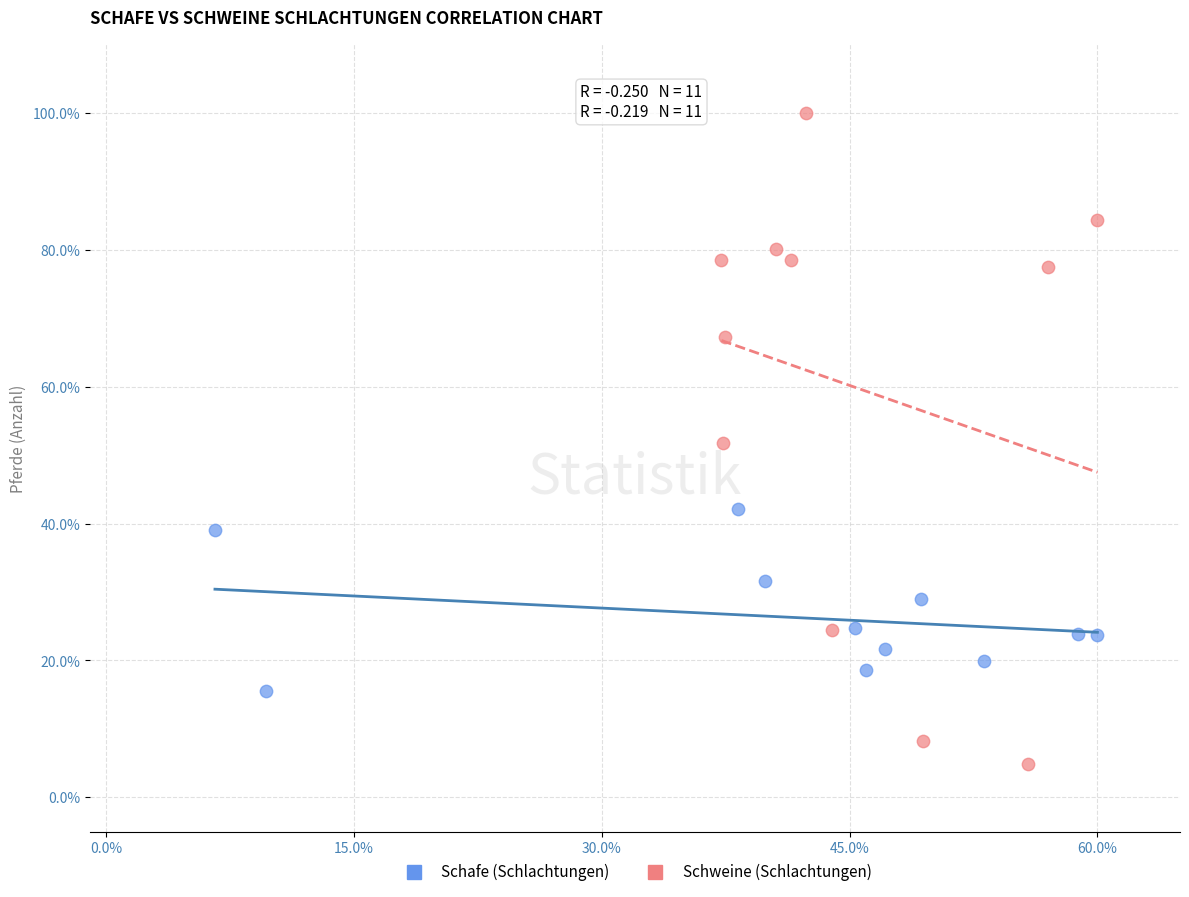

Which series has the largest Y range (max minus min)?

Schweine (Schlachtungen)